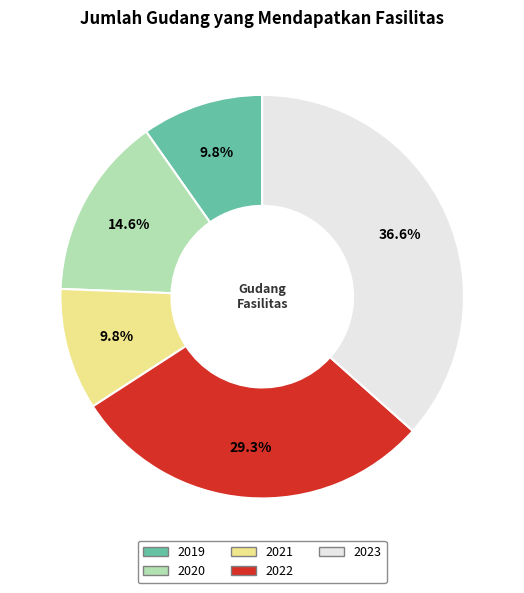

What is the ratio of the value at 2021 to the value at 2019?

1.0